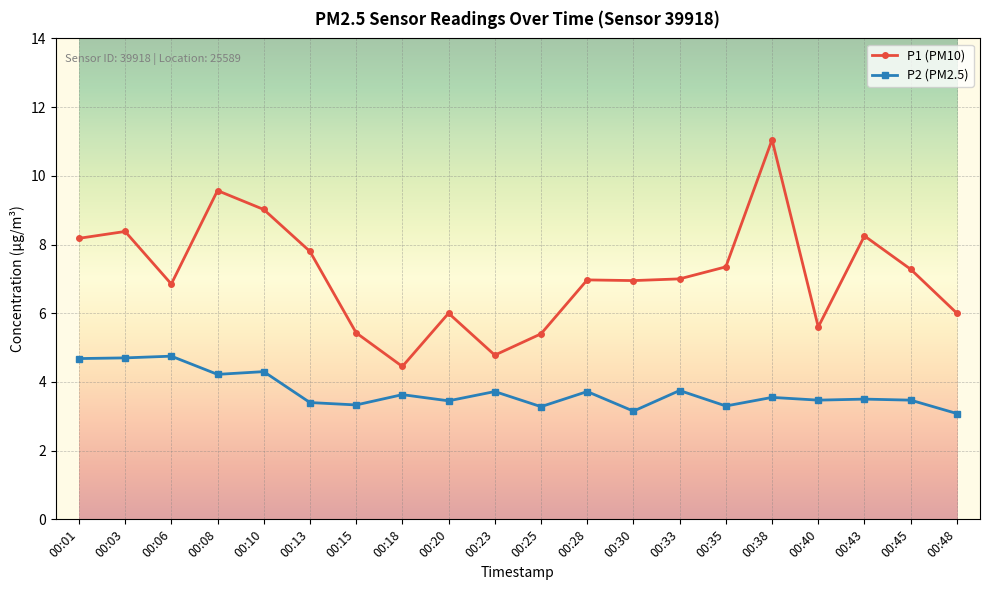

True or false: P2 (PM2.5) has a value of 3.5 at 00:45.

True